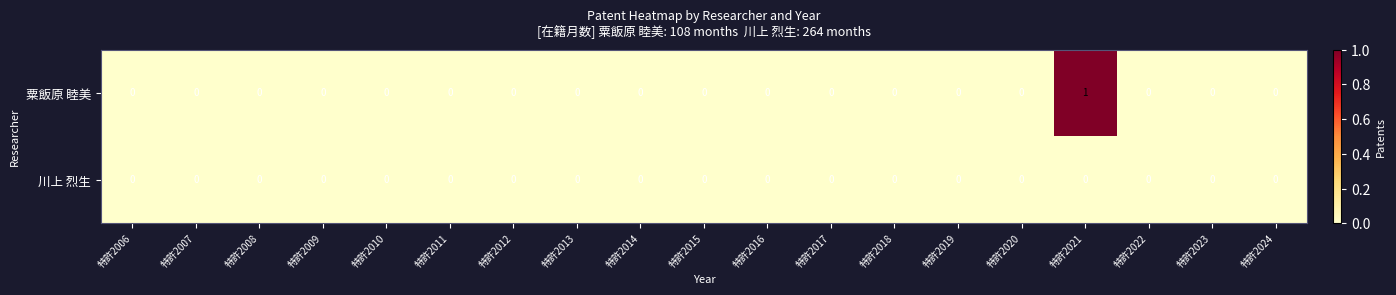

Rank the series by their average value, from lowest to highest.

川上 烈生, 粟飯原 睦美